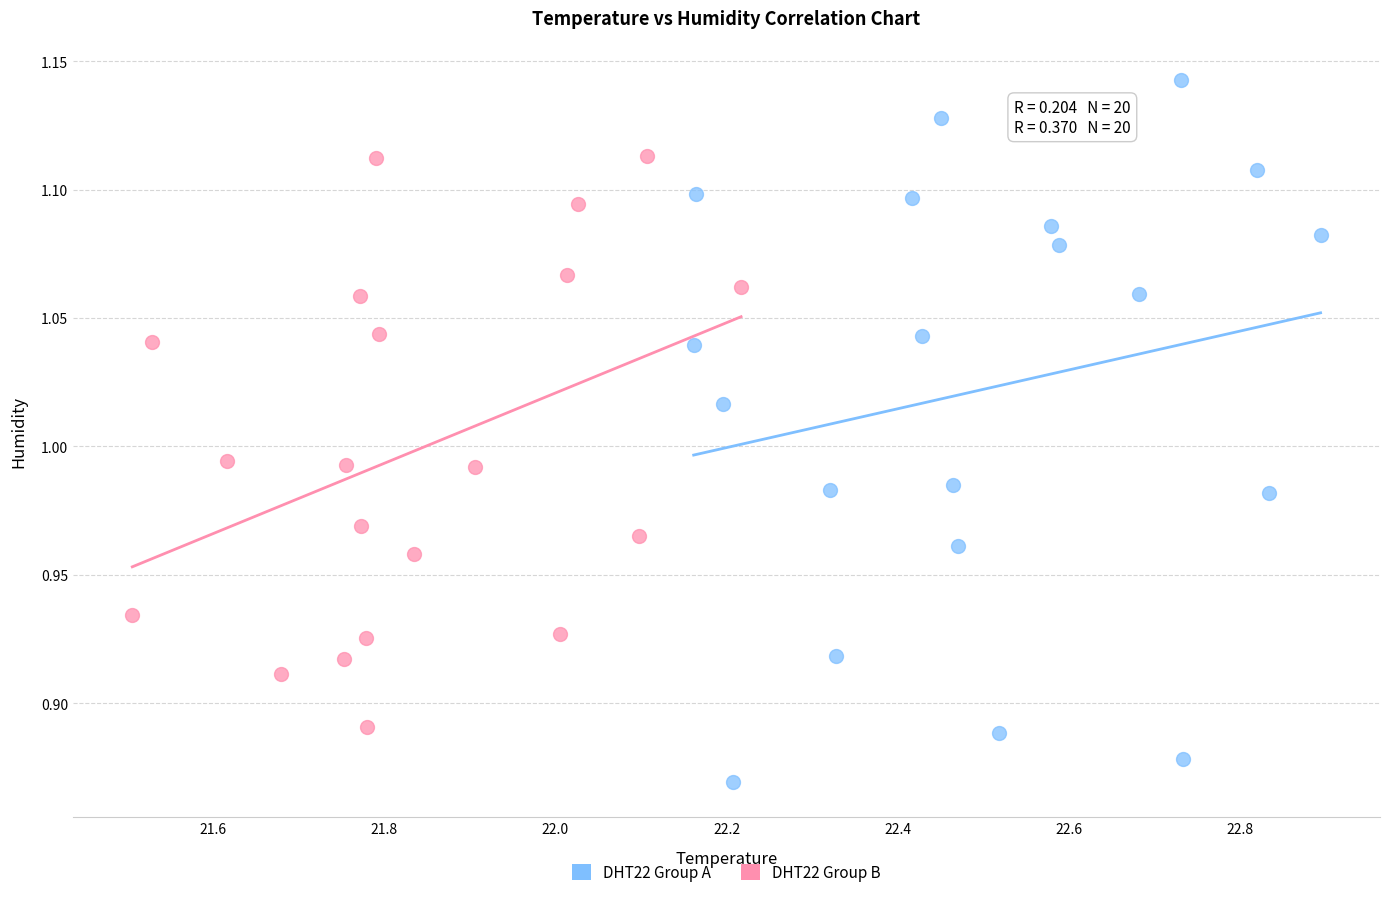

Which series has the widest spread of Y values?

DHT22 Group A